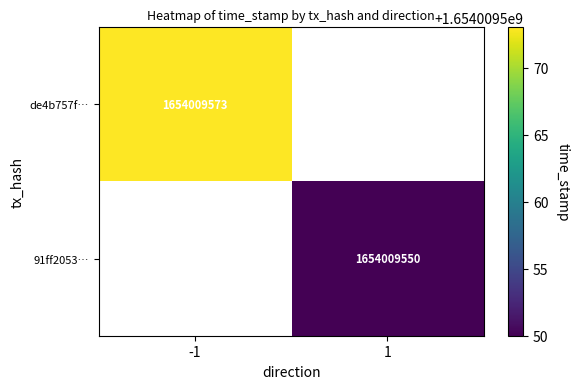

Is the value of 91ff2053601f0578050afe35dfcc69335bfaa41 at time_stamp greater than the value of de4b757f1cdb426e33cda32129dc7dfa9c8fcf8 at time_stamp?

No